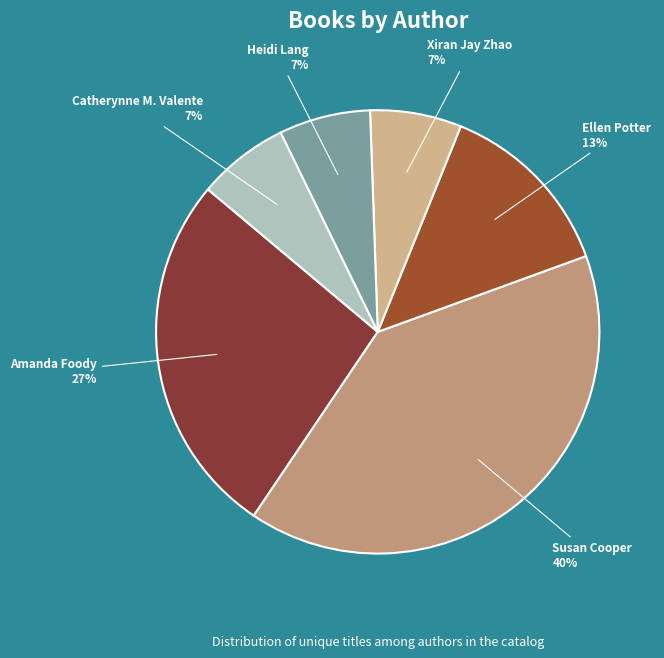

Is there a majority slice in this chart?

No